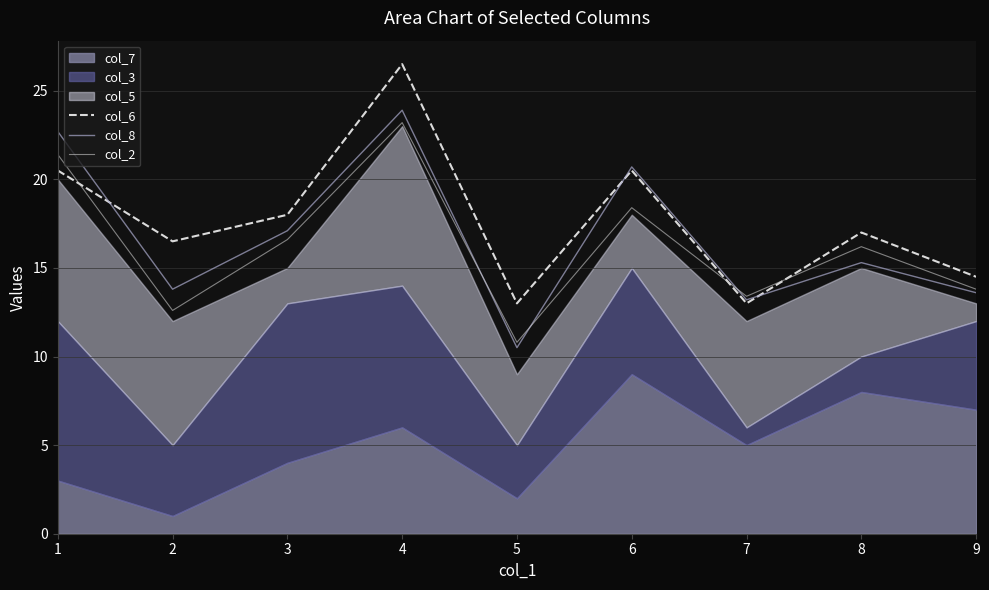

True or false: col_8 has a value of 17.1 at 3.

True